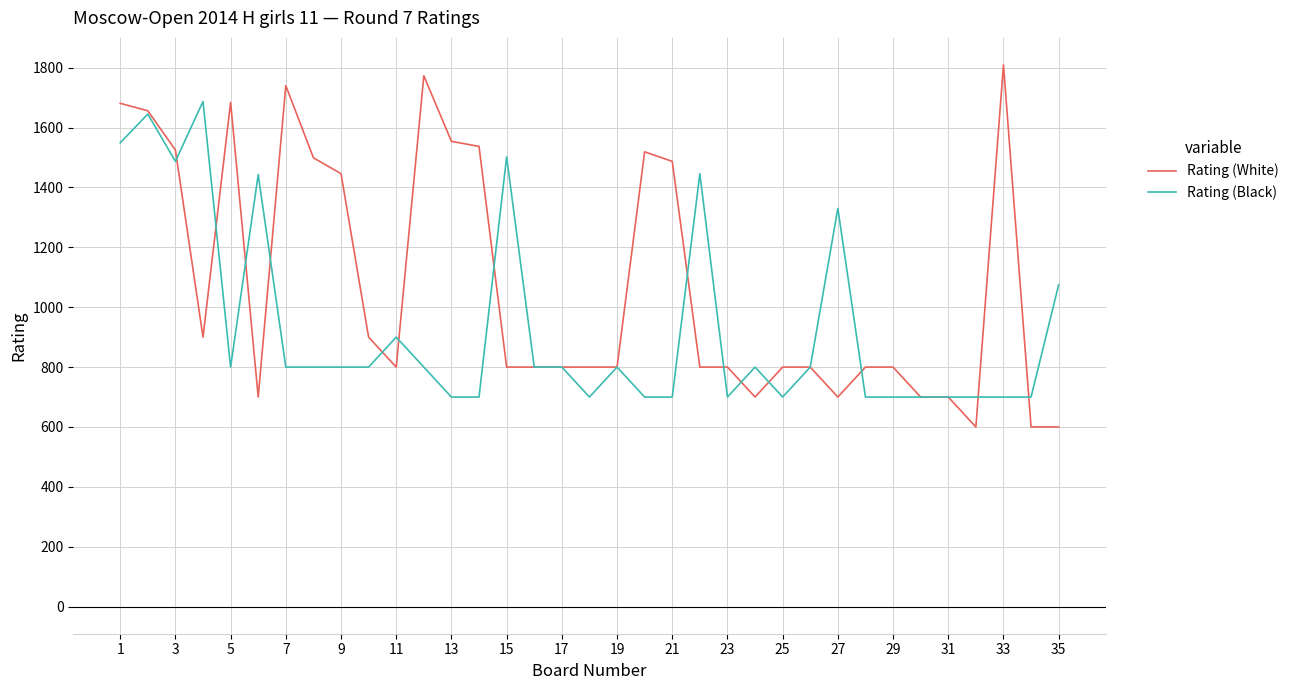

Which series has the largest total across all categories?

Rating (White)